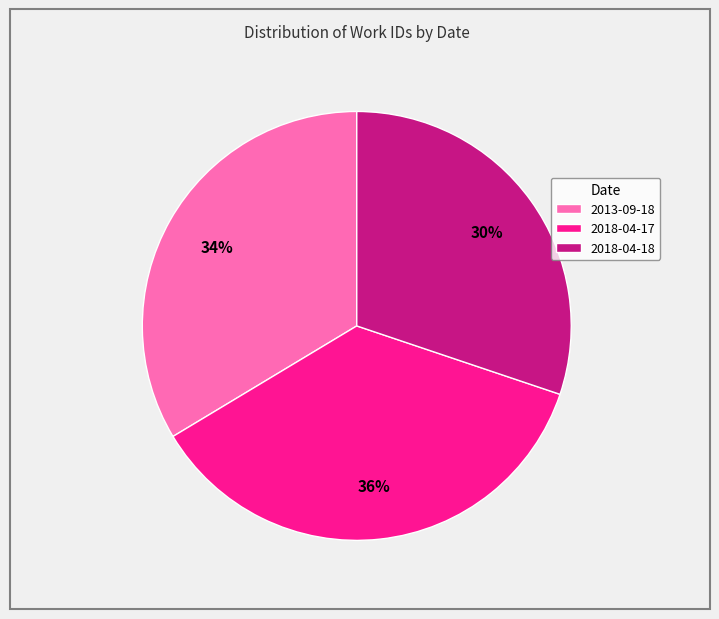

Between 2018-04-17 and 2013-09-18, which is larger?

2018-04-17